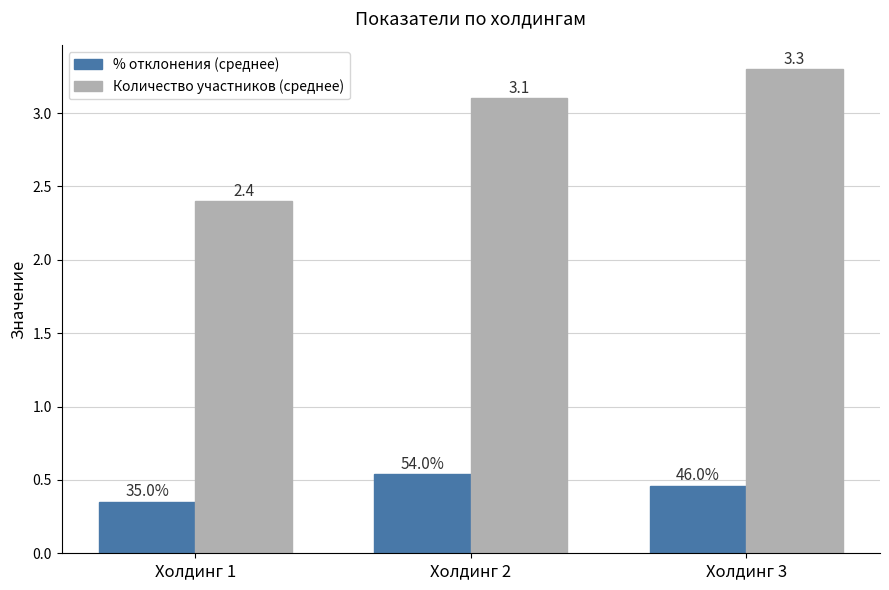

How many % отклонения (среднее) values are between 0 and 1?

3